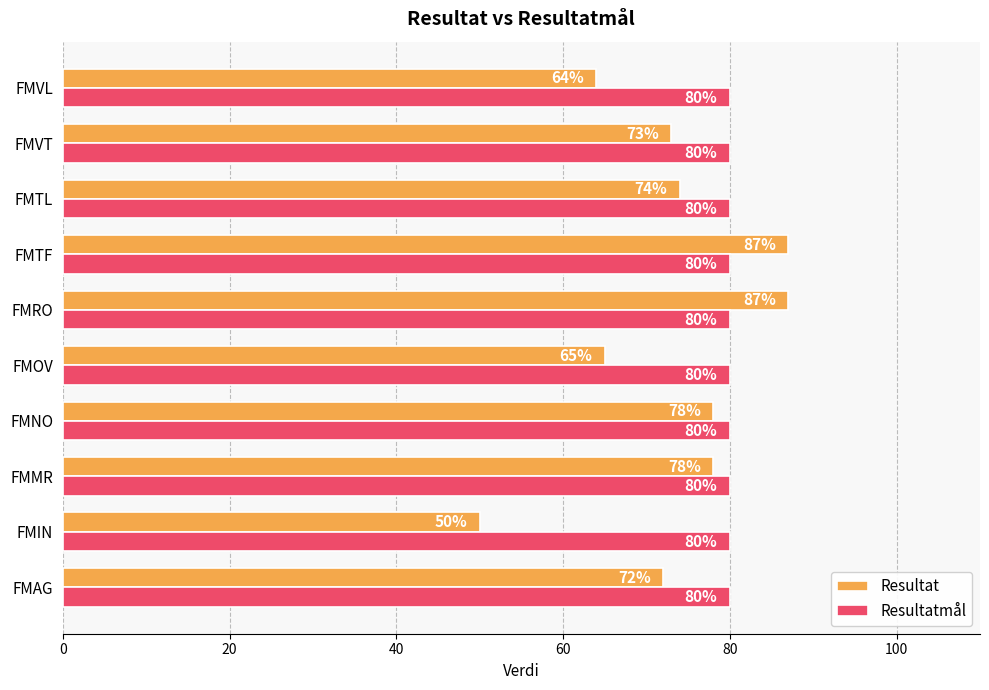

How many data points does each series have?

10